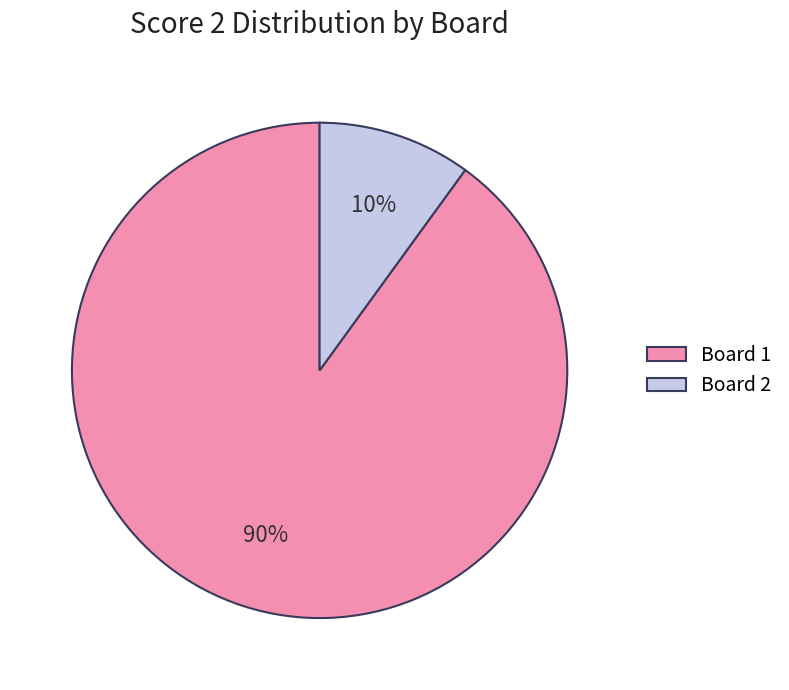

Which has a higher value, Board 1 or Board 2?

Board 1